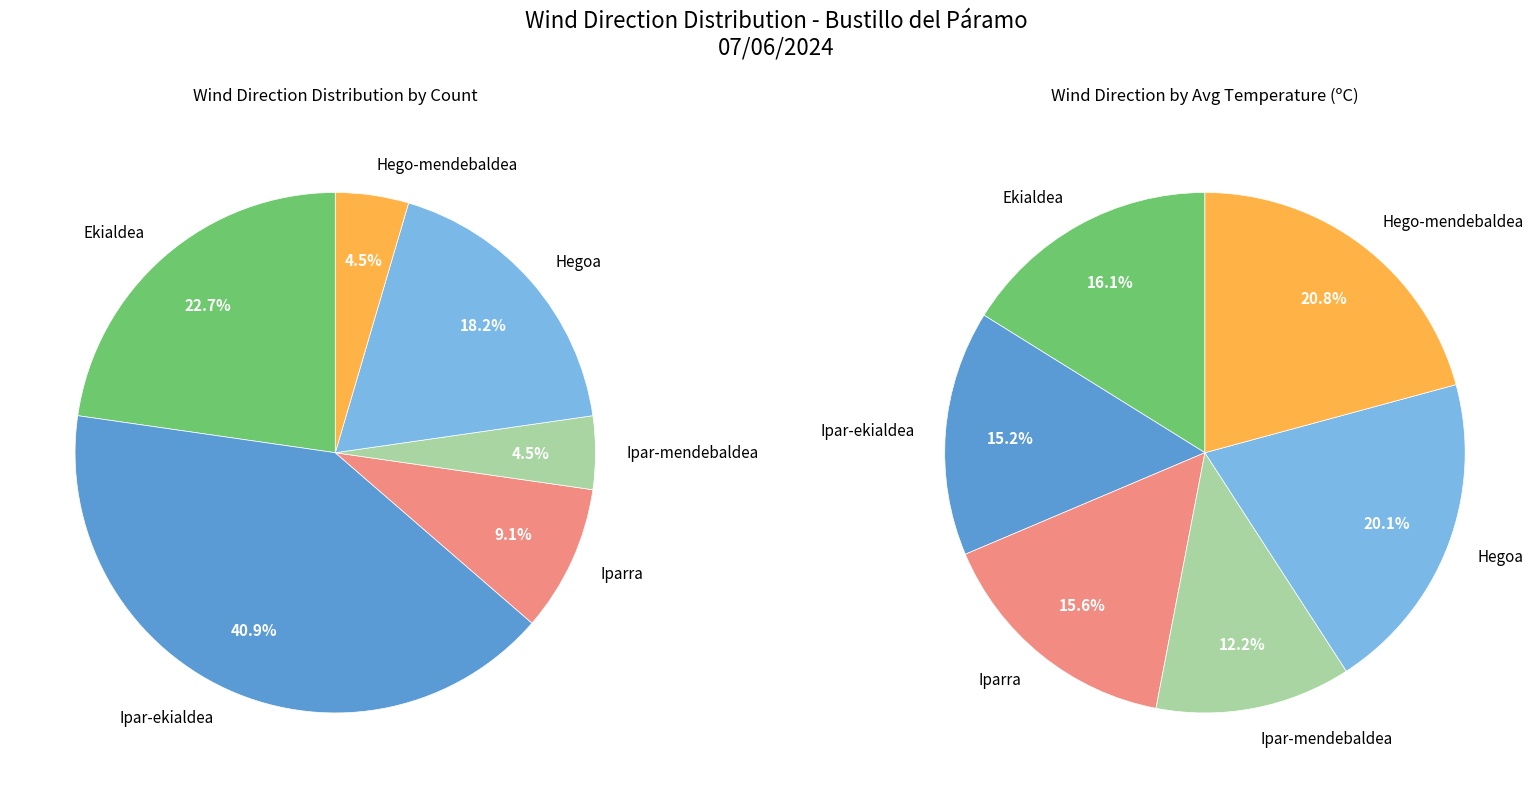

How many slices are in this pie chart?

6